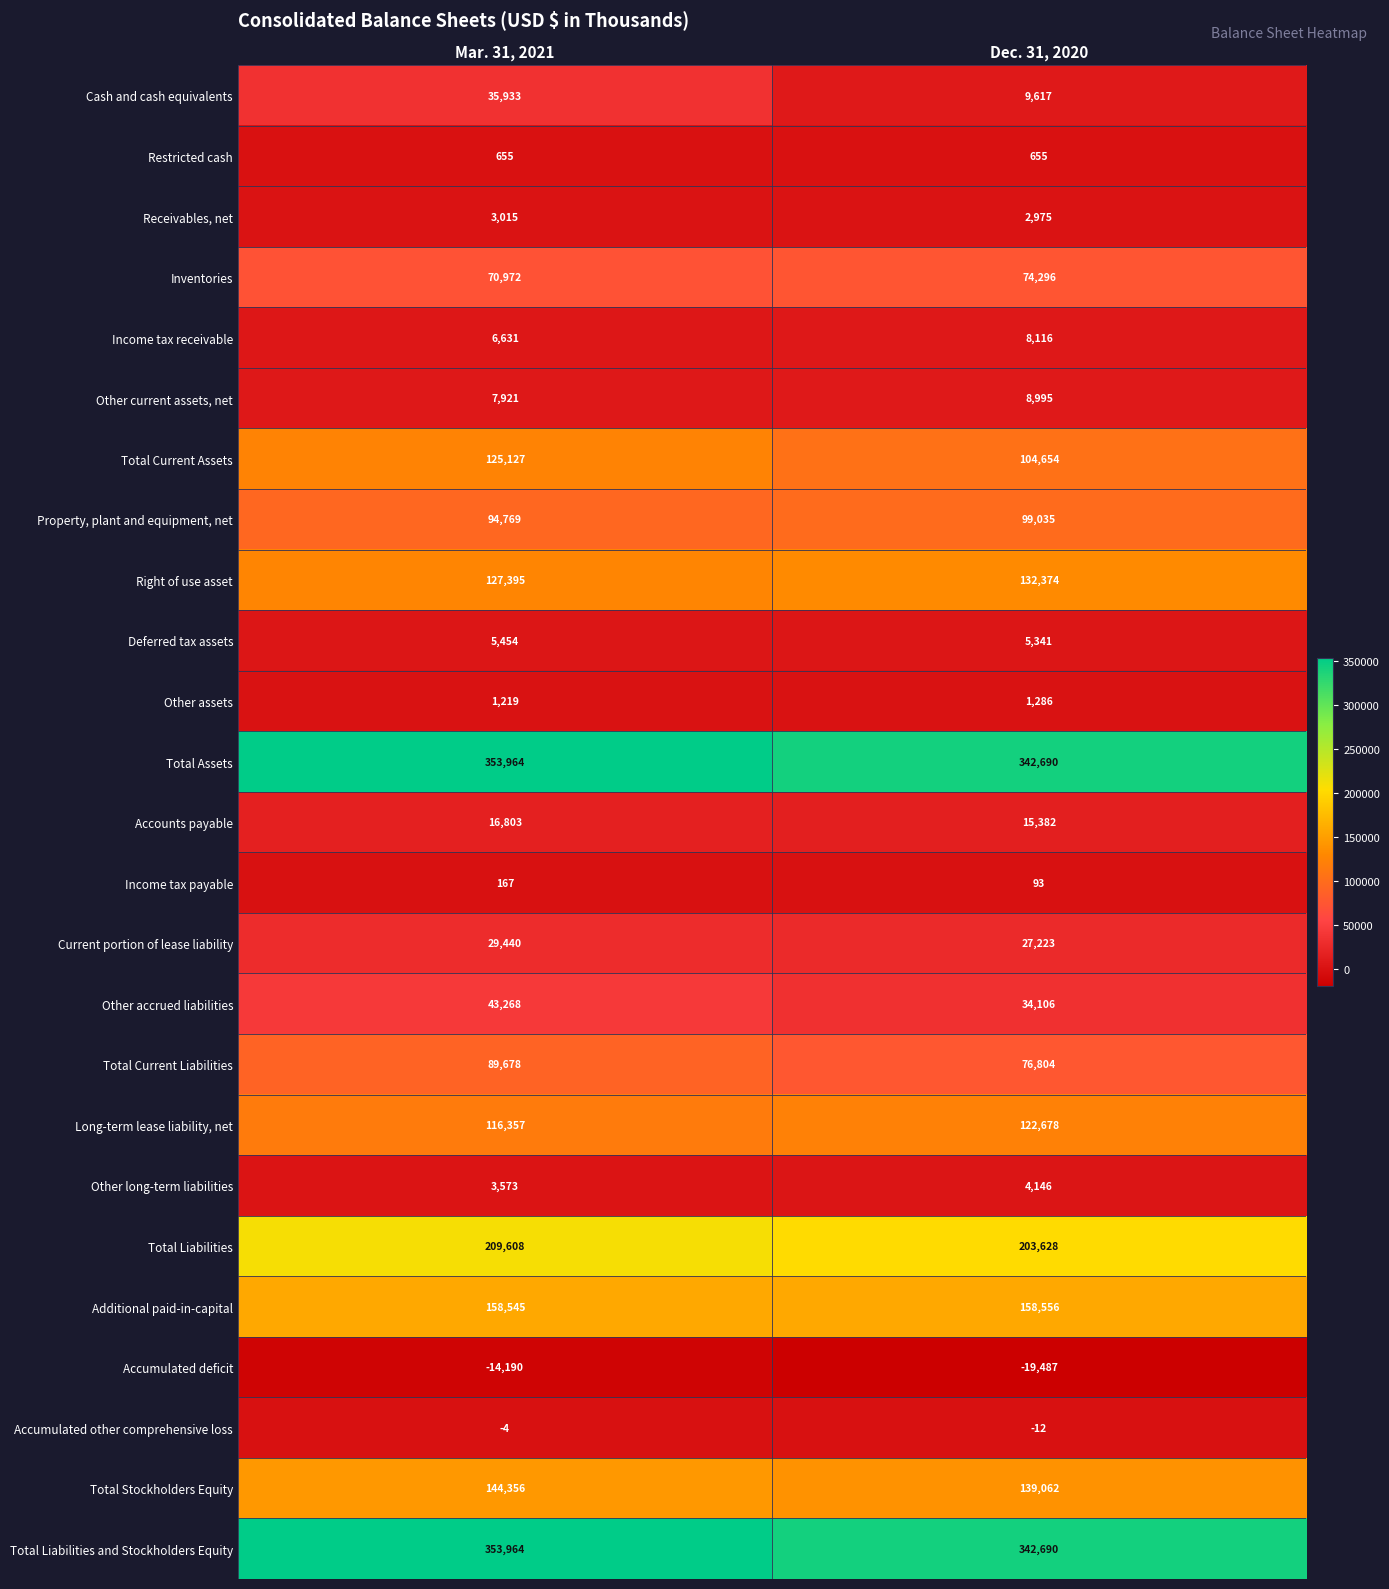

How many distinct data groups are displayed?

25